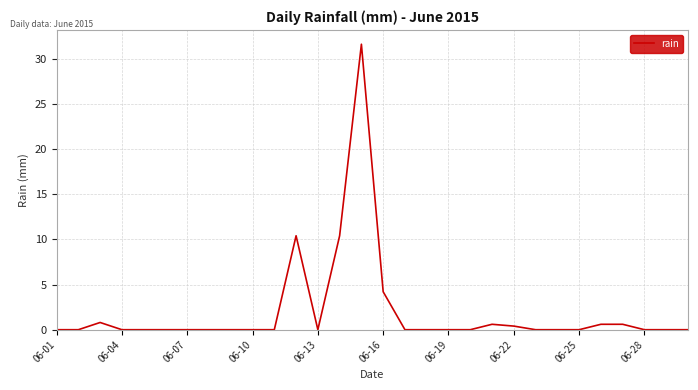

What is the maximum value shown in the chart?

31.6